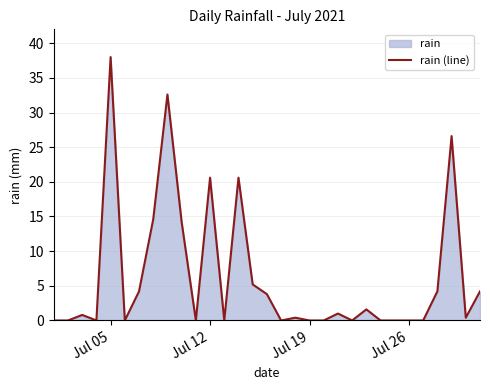

Which category has the highest value across all series?

Jul 05